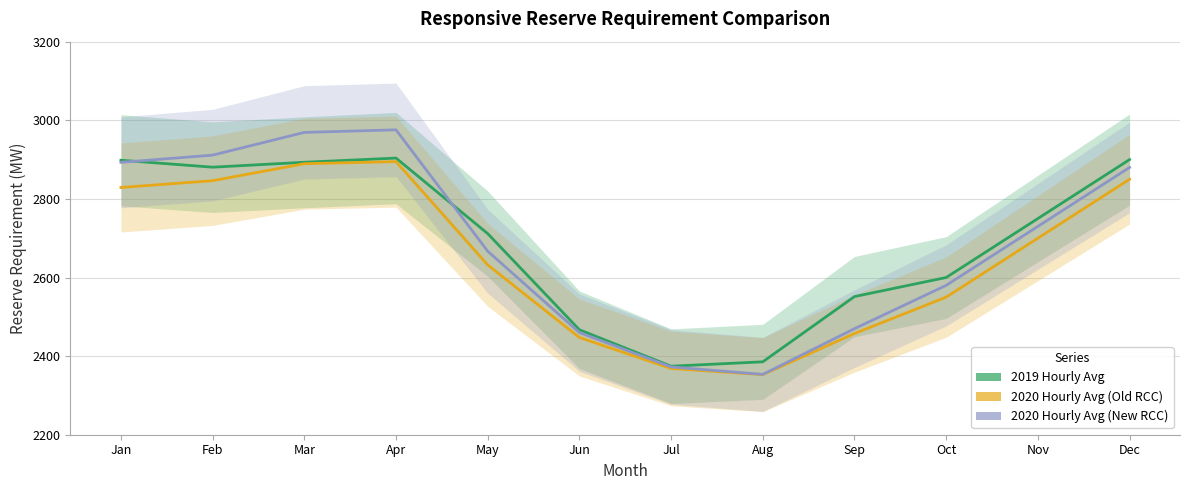

Reading right to left, list all the values displayed in this chart.

2019 Hourly Avg: Dec=2900.0	Nov=2750.0	Oct=2600.0	Sep=2551.5	Aug=2385.5	Jul=2374.3	Jun=2467.0	May=2711.7	Apr=2903.8	Mar=2893.2	Feb=2880.7	Jan=2898.3
2020 Hourly Avg (Old RCC): Dec=2850.0	Nov=2700.0	Oct=2550.0	Sep=2457.5	Aug=2352.8	Jul=2368.5	Jun=2447.3	May=2632.0	Apr=2894.8	Mar=2889.5	Feb=2846.3	Jan=2829.0
2020 Hourly Avg (New RCC): Dec=2880.0	Nov=2730.0	Oct=2580.0	Sep=2469.8	Aug=2353.5	Jul=2372.5	Jun=2459.8	May=2666.8	Apr=2975.7	Mar=2969.2	Feb=2911.3	Jan=2893.0